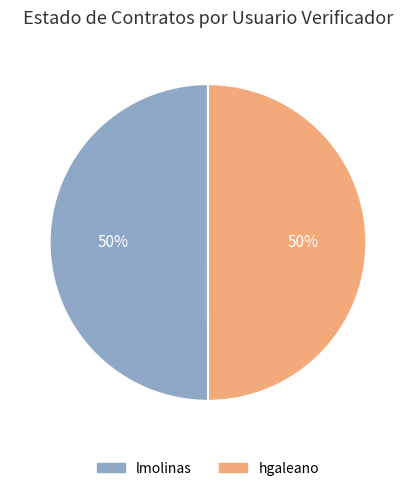

What is the ratio of the value at hgaleano to the value at lmolinas?

1.0